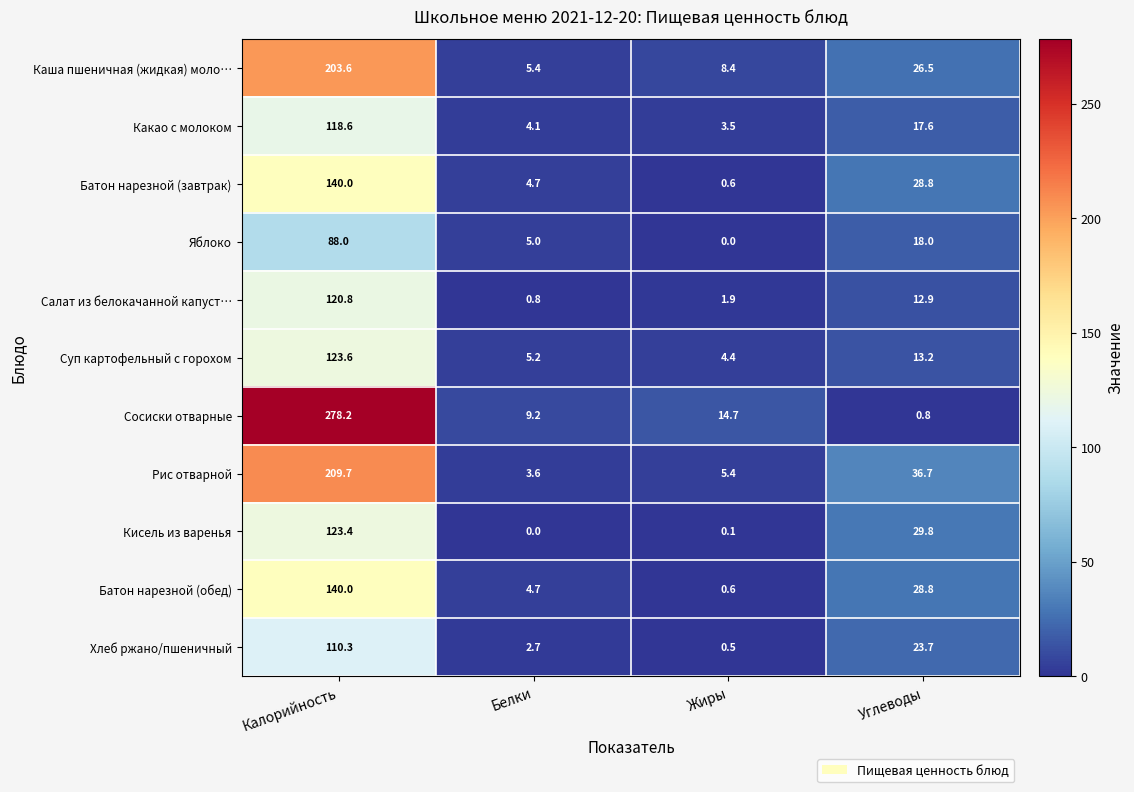

What is the average value of the Хлеб ржано/пшеничный series?

34.3